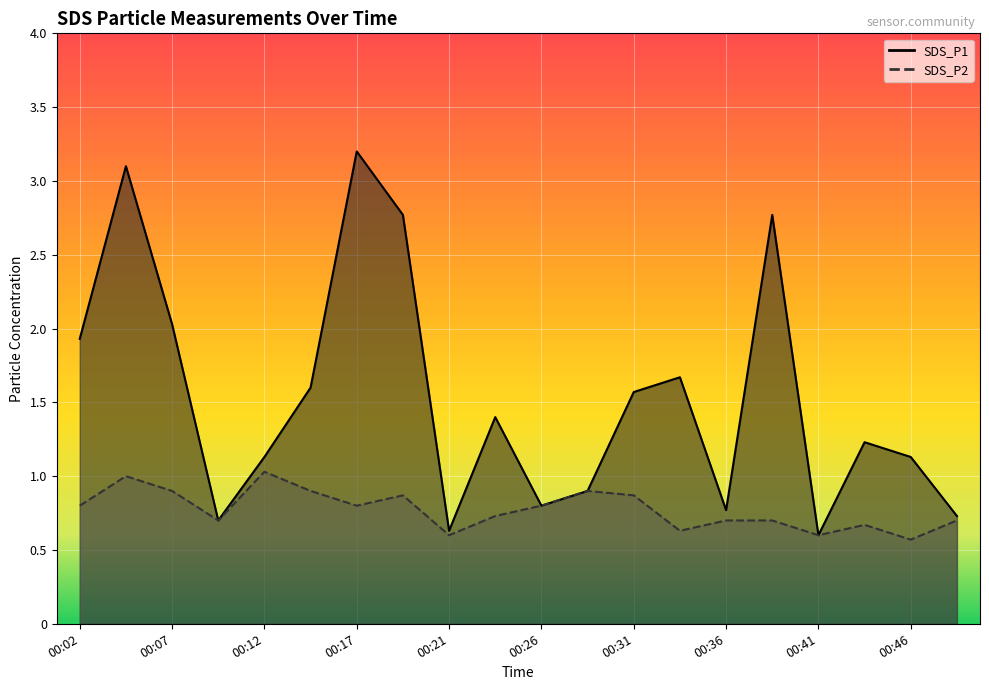

Read the SDS_P2 value at 00:07.

0.9